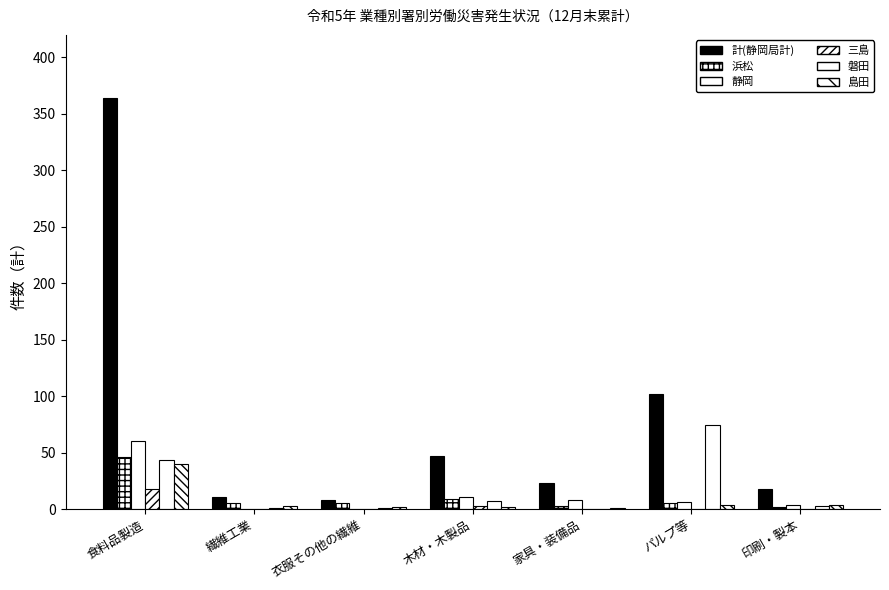

Reading left to right, what are all the values shown in this chart?

計(静岡局計): 食料品製造=364	繊維工業=11	衣服その他の繊維=8	木材・木製品=47	家具・装備品=23	パルプ等=102	印刷・製本=18
浜松: 食料品製造=46	繊維工業=5	衣服その他の繊維=5	木材・木製品=9	家具・装備品=3	パルプ等=5	印刷・製本=2
静岡: 食料品製造=60	繊維工業=0	衣服その他の繊維=0	木材・木製品=11	家具・装備品=8	パルプ等=6	印刷・製本=4
三島: 食料品製造=18	繊維工業=0	衣服その他の繊維=0	木材・木製品=3	家具・装備品=0	パルプ等=0	印刷・製本=0
磐田: 食料品製造=43	繊維工業=1	衣服その他の繊維=1	木材・木製品=7	家具・装備品=0	パルプ等=74	印刷・製本=3
島田: 食料品製造=40	繊維工業=3	衣服その他の繊維=2	木材・木製品=2	家具・装備品=1	パルプ等=4	印刷・製本=4